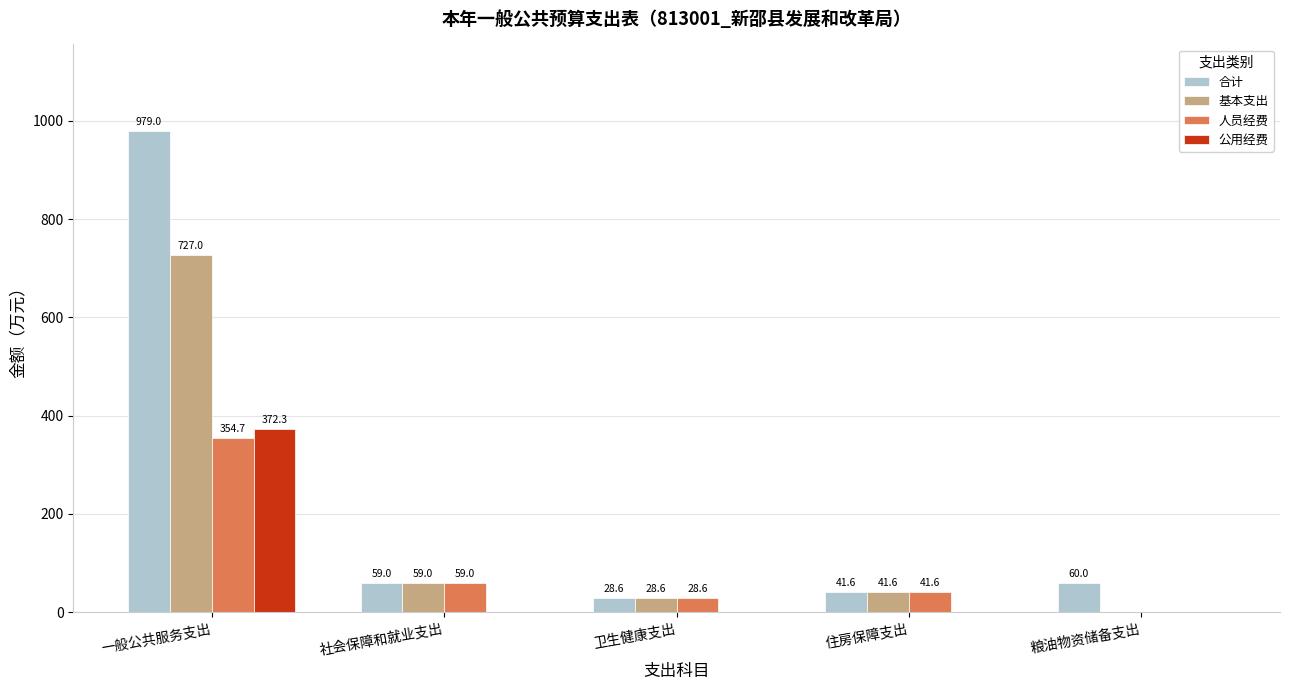

Is the value of 人员经费 at 卫生健康支出 greater than the value of 合计 at 住房保障支出?

No